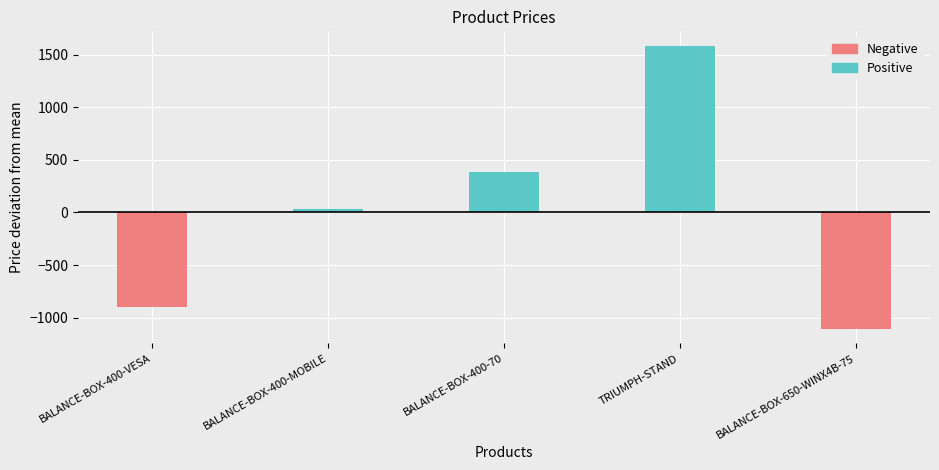

Are the bars horizontal?

No